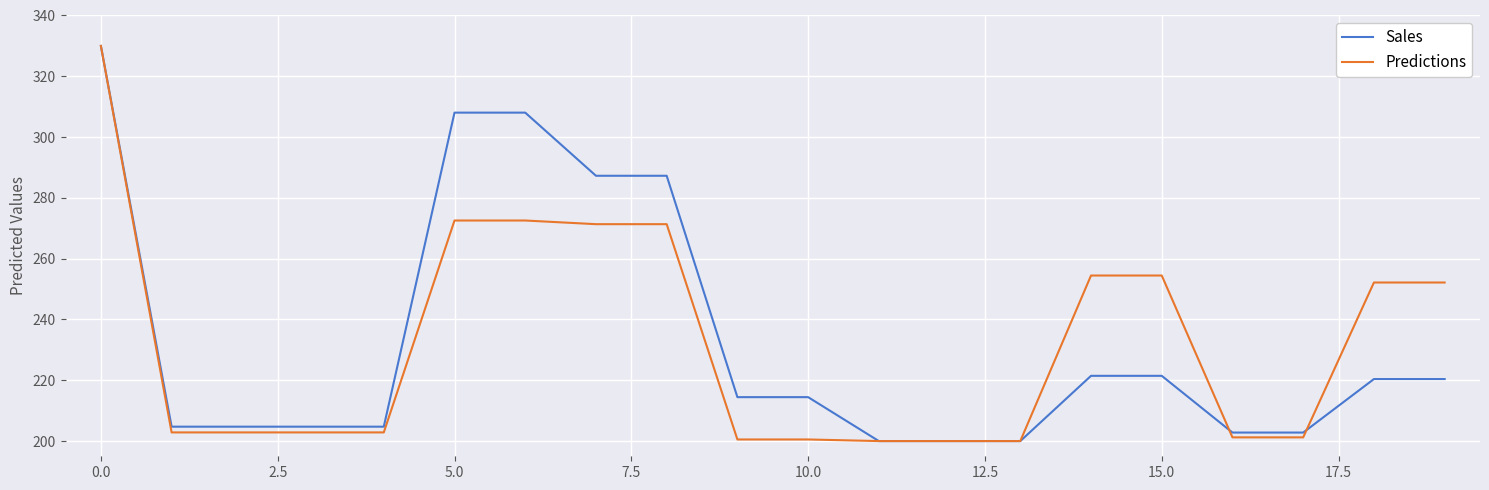

Count the number of categories in the chart.

20